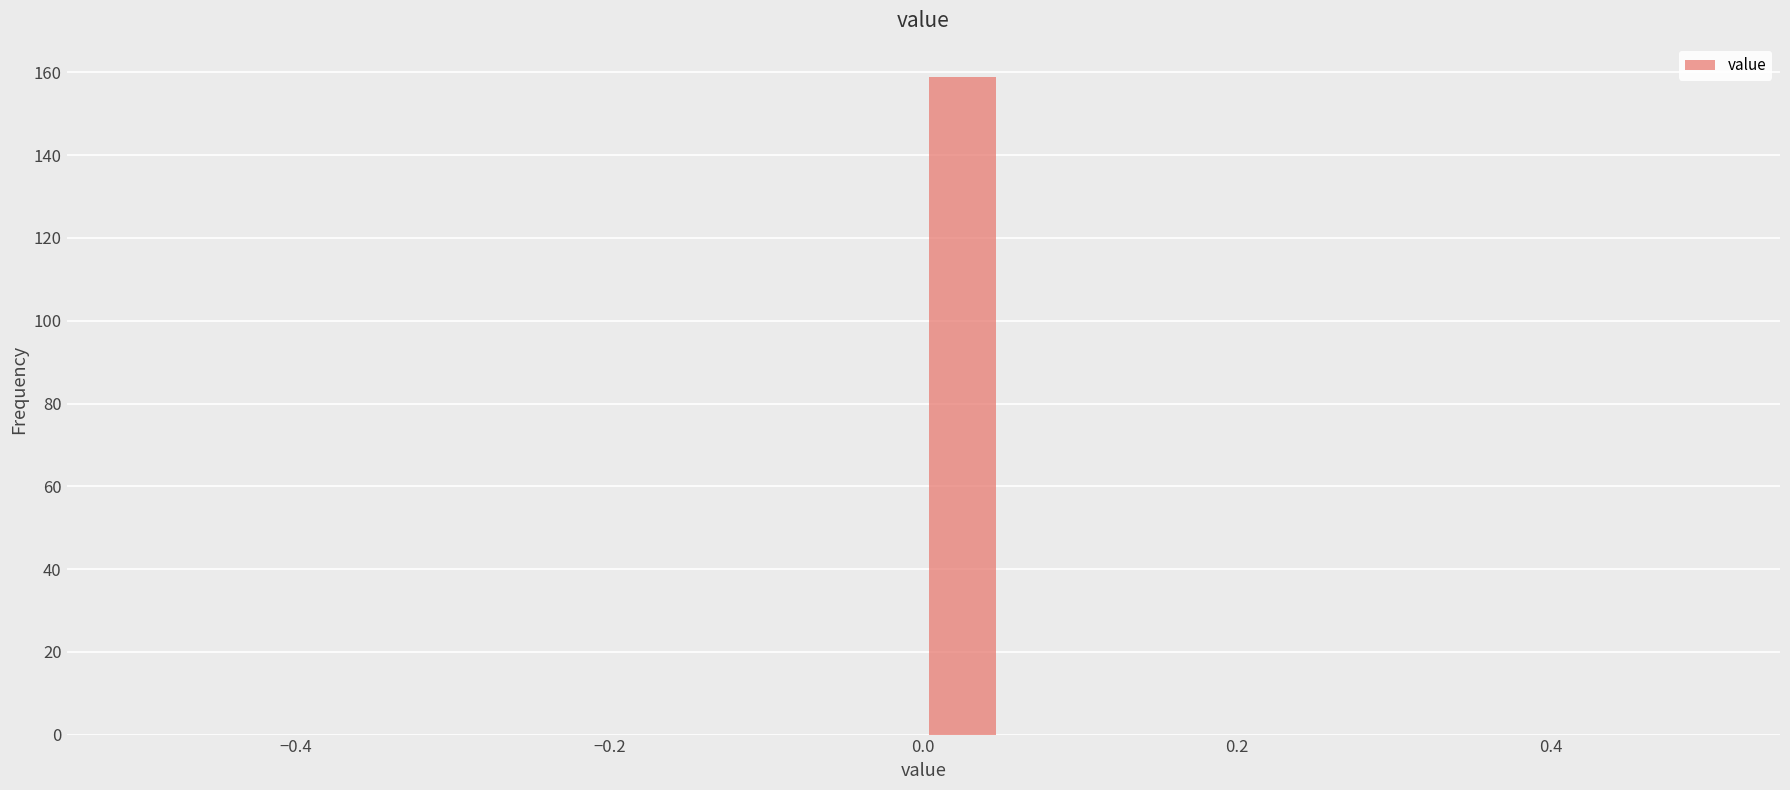

Read against the x-axis, roughly where is the centre of the tallest bar?

0.02